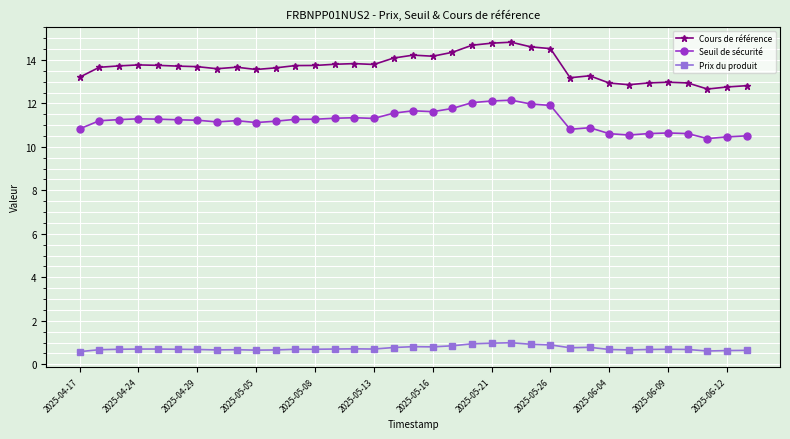

List the series in order of their peak value, lowest first.

Prix du produit, Seuil de sécurité, Cours de référence